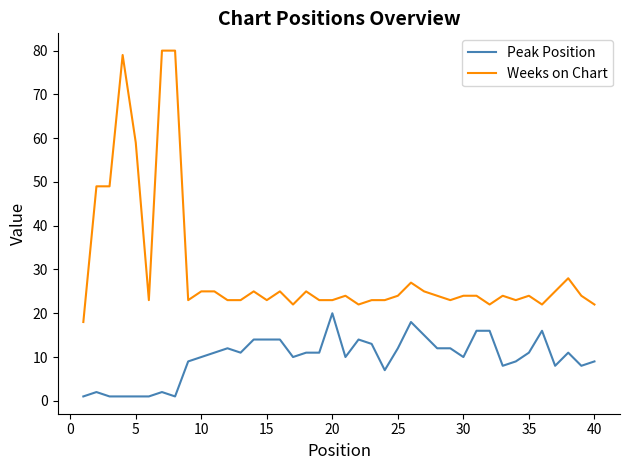

What is the minimum value shown in the chart?

1